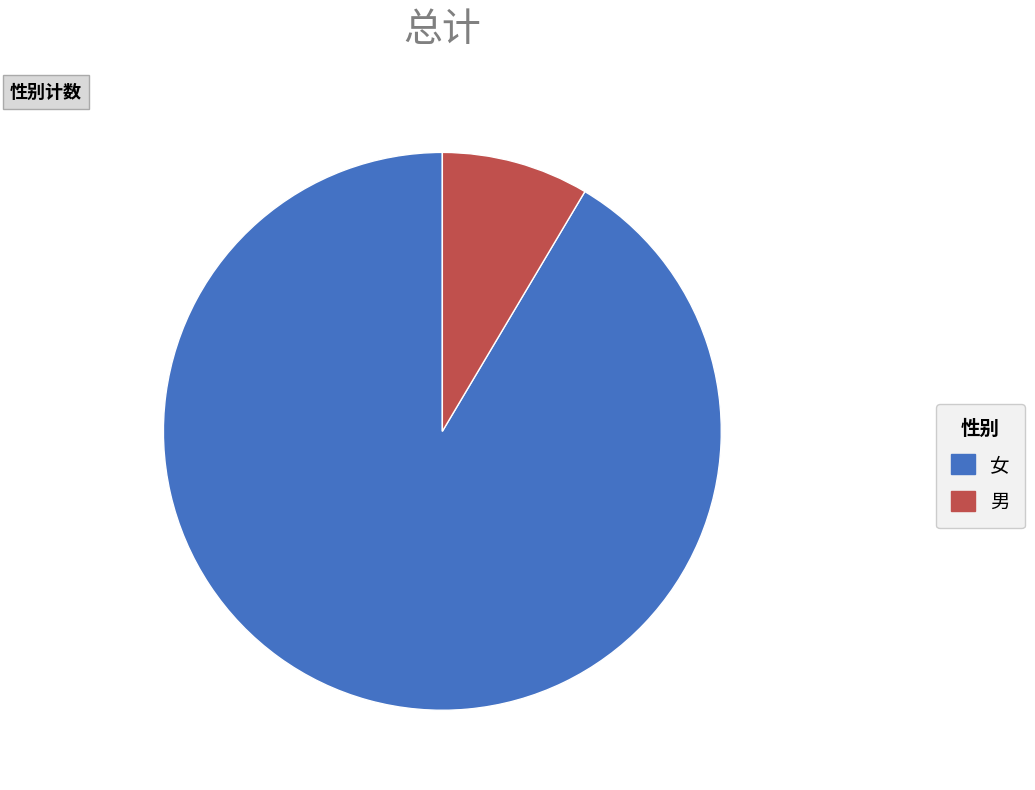

Which slice is the largest?

女